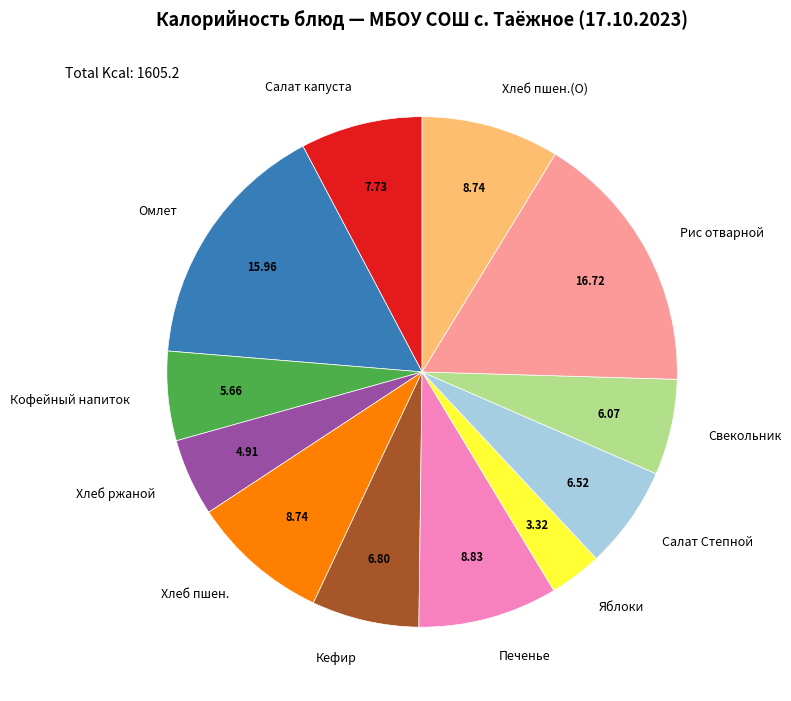

Approximately how many times larger is the value at Рис отварной compared to Свекольник?

2.8